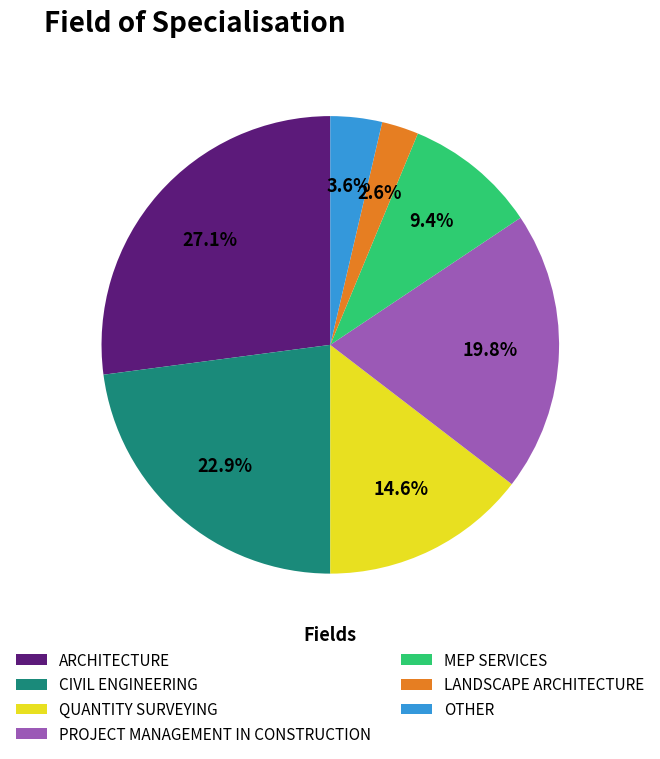

Which has a higher value, QUANTITY SURVEYING or MEP SERVICES?

QUANTITY SURVEYING